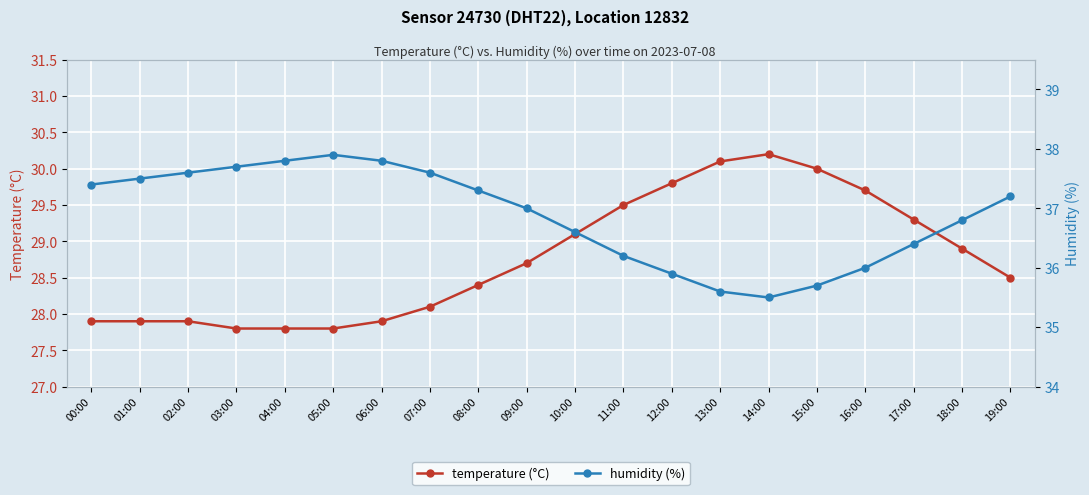

Reading left to right, extract all data points from this chart.

temperature (°C): 00:00=27.9	01:00=27.9	02:00=27.9	03:00=27.8	04:00=27.8	05:00=27.8	06:00=27.9	07:00=28.1	08:00=28.4	09:00=28.7	10:00=29.1	11:00=29.5	12:00=29.8	13:00=30.1	14:00=30.2	15:00=30.0	16:00=29.7	17:00=29.3	18:00=28.9	19:00=28.5
humidity (%): 00:00=37.4	01:00=37.5	02:00=37.6	03:00=37.7	04:00=37.8	05:00=37.9	06:00=37.8	07:00=37.6	08:00=37.3	09:00=37.0	10:00=36.6	11:00=36.2	12:00=35.9	13:00=35.6	14:00=35.5	15:00=35.7	16:00=36.0	17:00=36.4	18:00=36.8	19:00=37.2